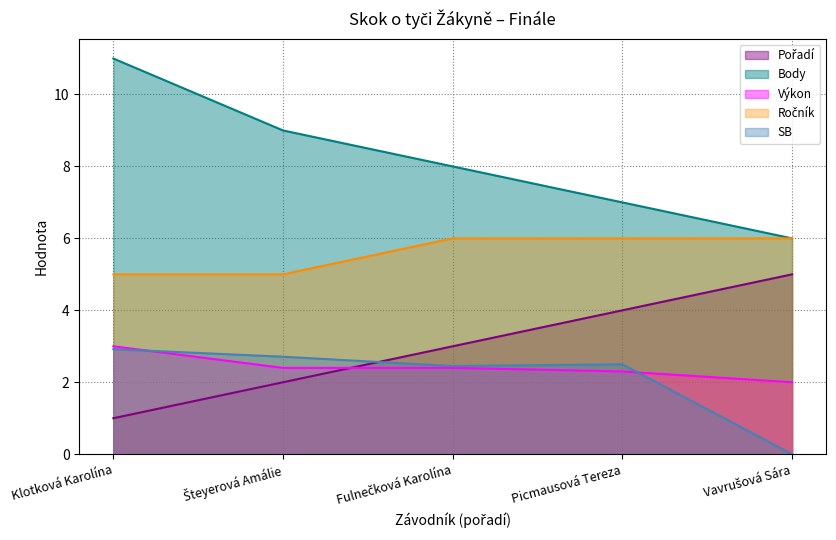

What is the approximate value of Pořadí at Klotková Karolína?

1.0